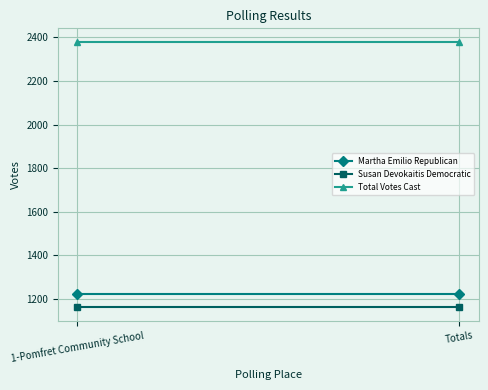

What are all the series names shown in the legend?

Martha Emilio Republican, Susan Devokaitis Democratic, Total Votes Cast